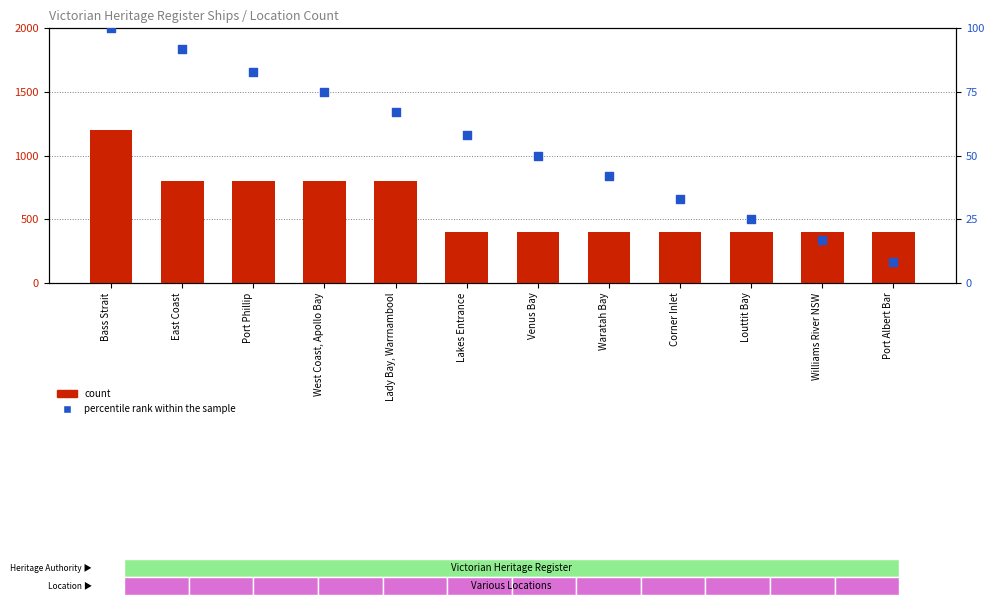

At which category is the sum across all series the highest?

Bass Strait